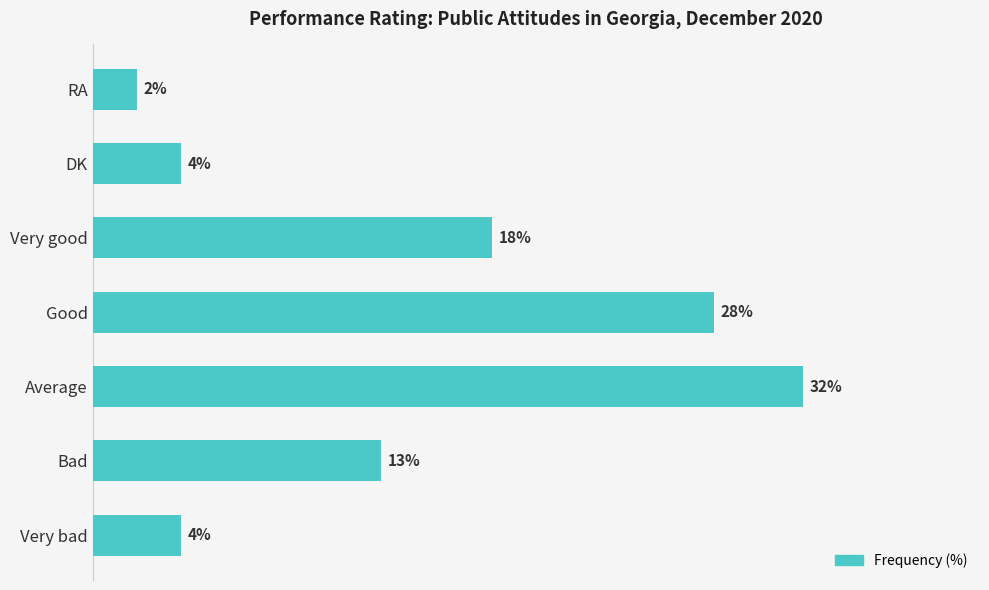

Which category has the highest value across all series?

Average